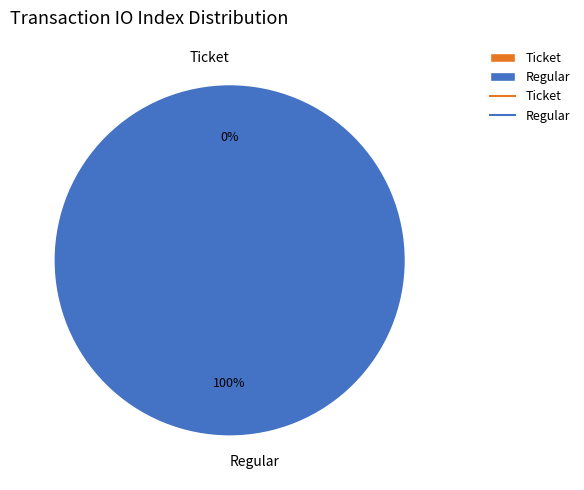

What percentage is NOT represented by Ticket?

100.0%